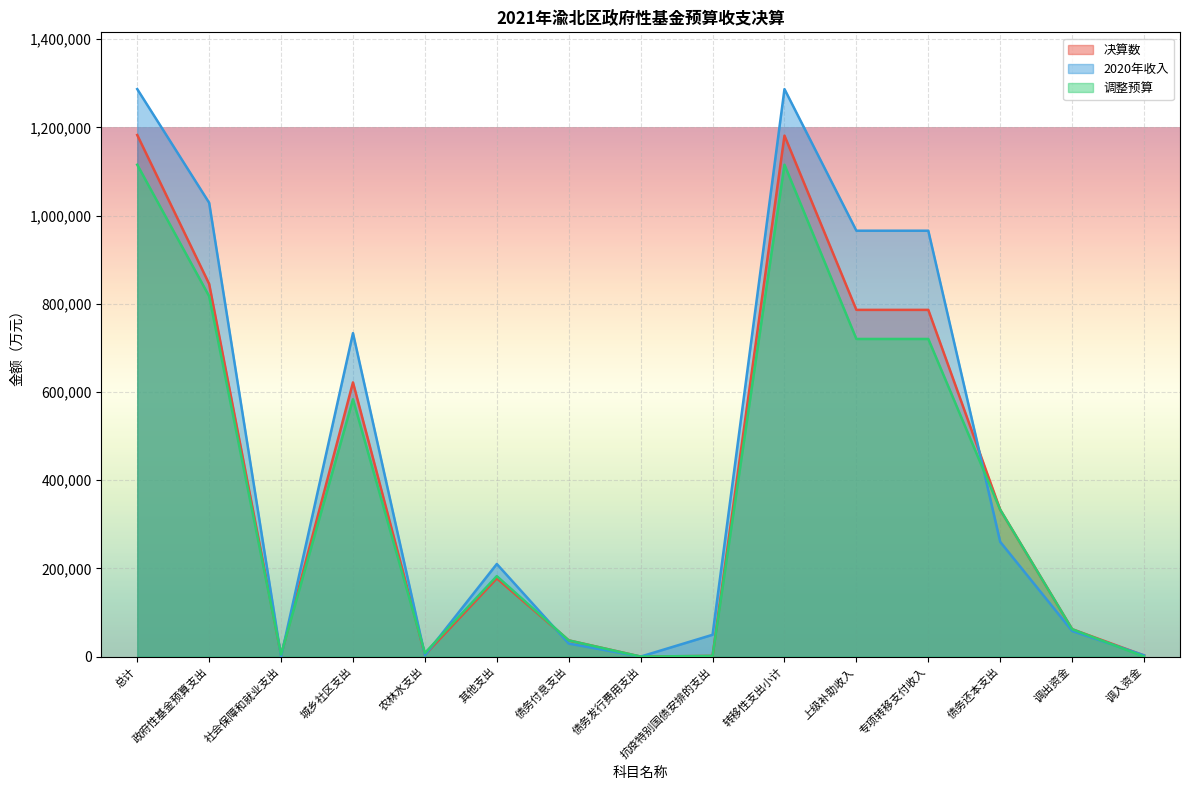

True or false: 调整预算 has more than 2 points higher than both neighbors.

True